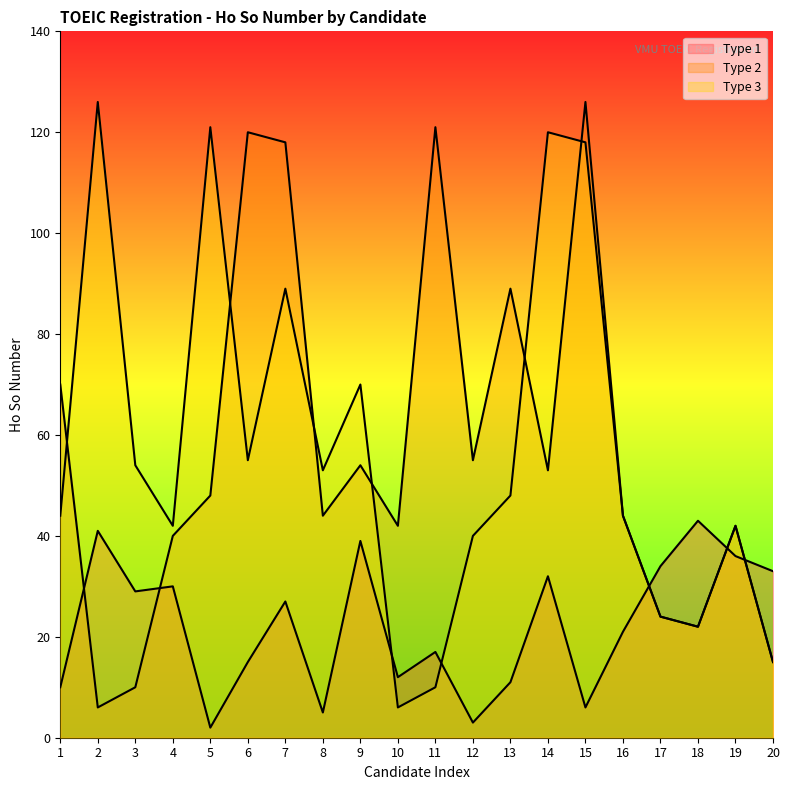

What are all the series names shown in the legend?

Type 1, Type 2, Type 3